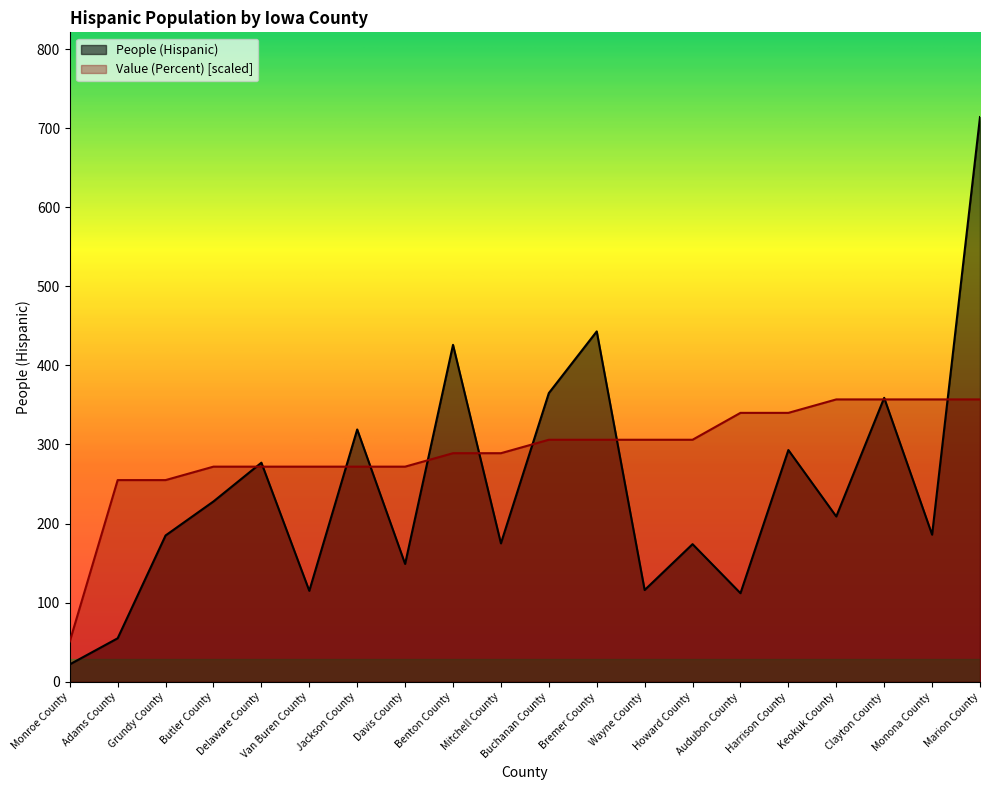

What are all the series names shown in the legend?

People (Hispanic), Value (Percent) [scaled]